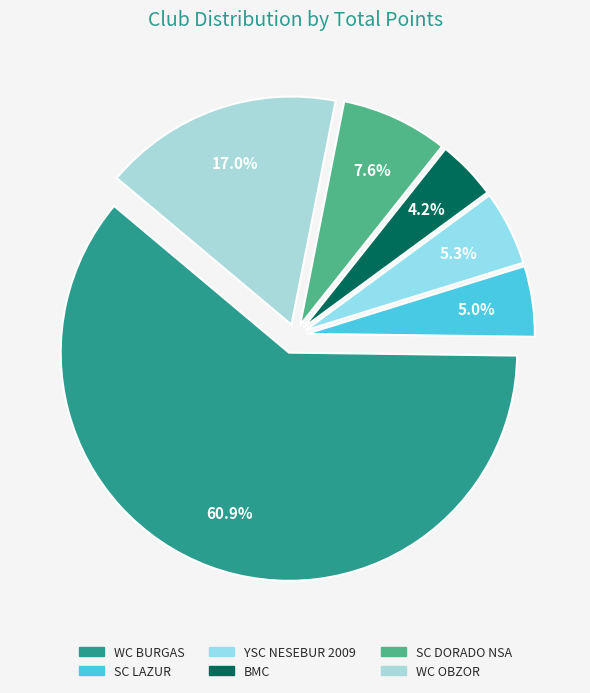

To the nearest percent, what is the difference between the WC OBZOR and YSC NESEBUR 2009 slice percentages?

12%